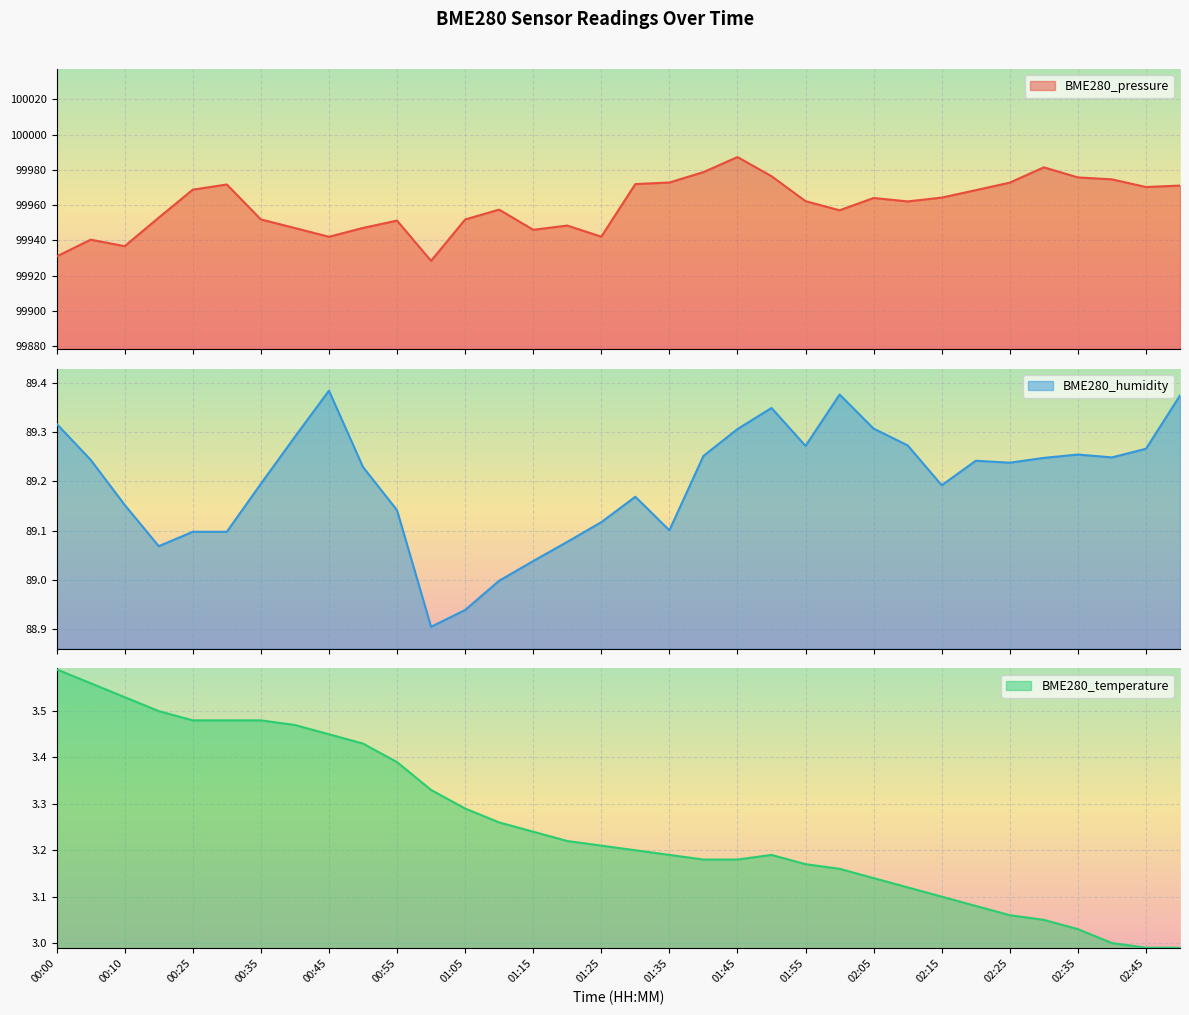

What is the sum of the BME280_humidity values at 01:05 and 02:25?

178.2